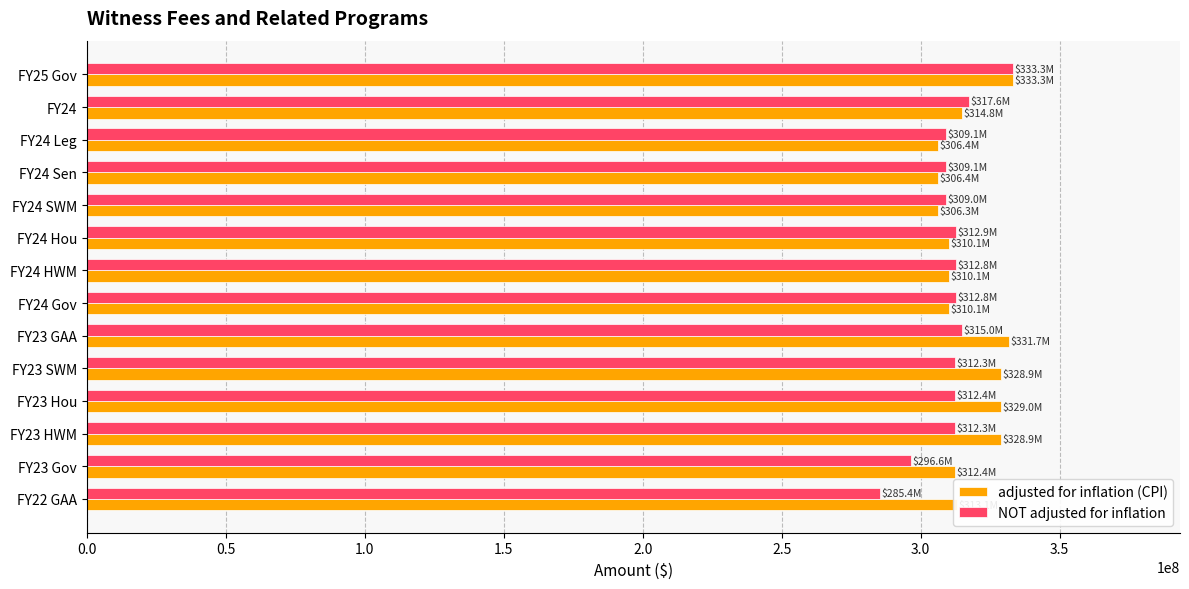

What is the greatest value displayed?

333318036